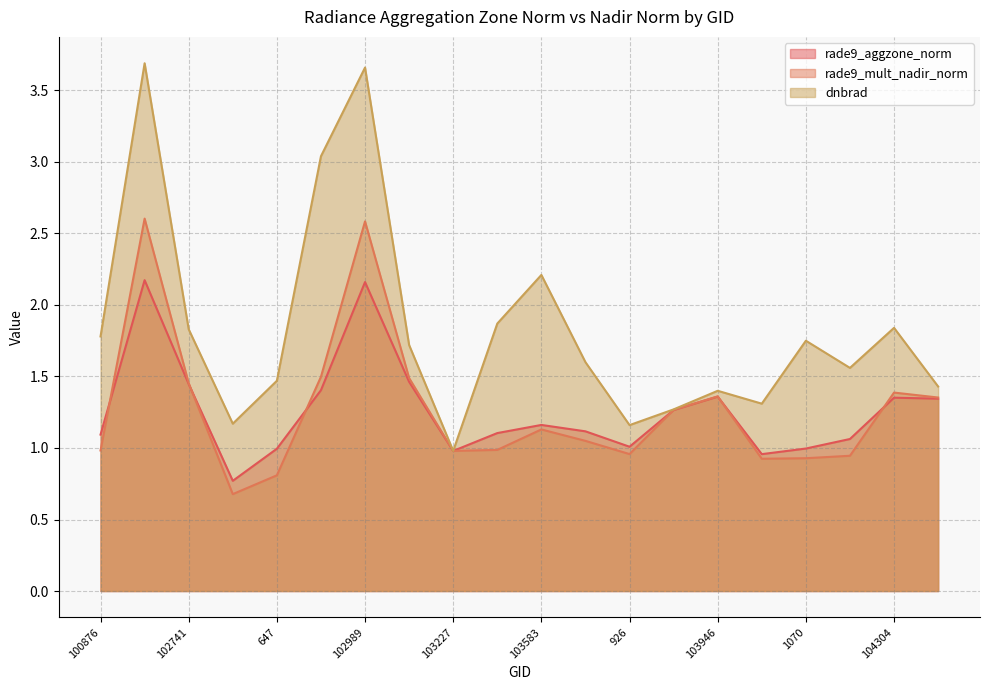

Reading left to right, transcribe all the data shown in this chart.

rade9_aggzone_norm: 1.1	2.2	1.4	0.8	1.0	1.4	2.2	1.5	1.0	1.1	1.2	1.1	1.0	1.3	1.4	1.0	1.0	1.1	1.4	1.3
rade9_mult_nadir_norm: 1.0	2.6	1.5	0.7	0.8	1.5	2.6	1.5	1.0	1.0	1.1	1.0	1.0	1.3	1.4	0.9	0.9	0.9	1.4	1.4
dnbrad: 1.8	3.7	1.8	1.2	1.5	3.0	3.7	1.7	1.0	1.9	2.2	1.6	1.2	1.3	1.4	1.3	1.8	1.6	1.8	1.4